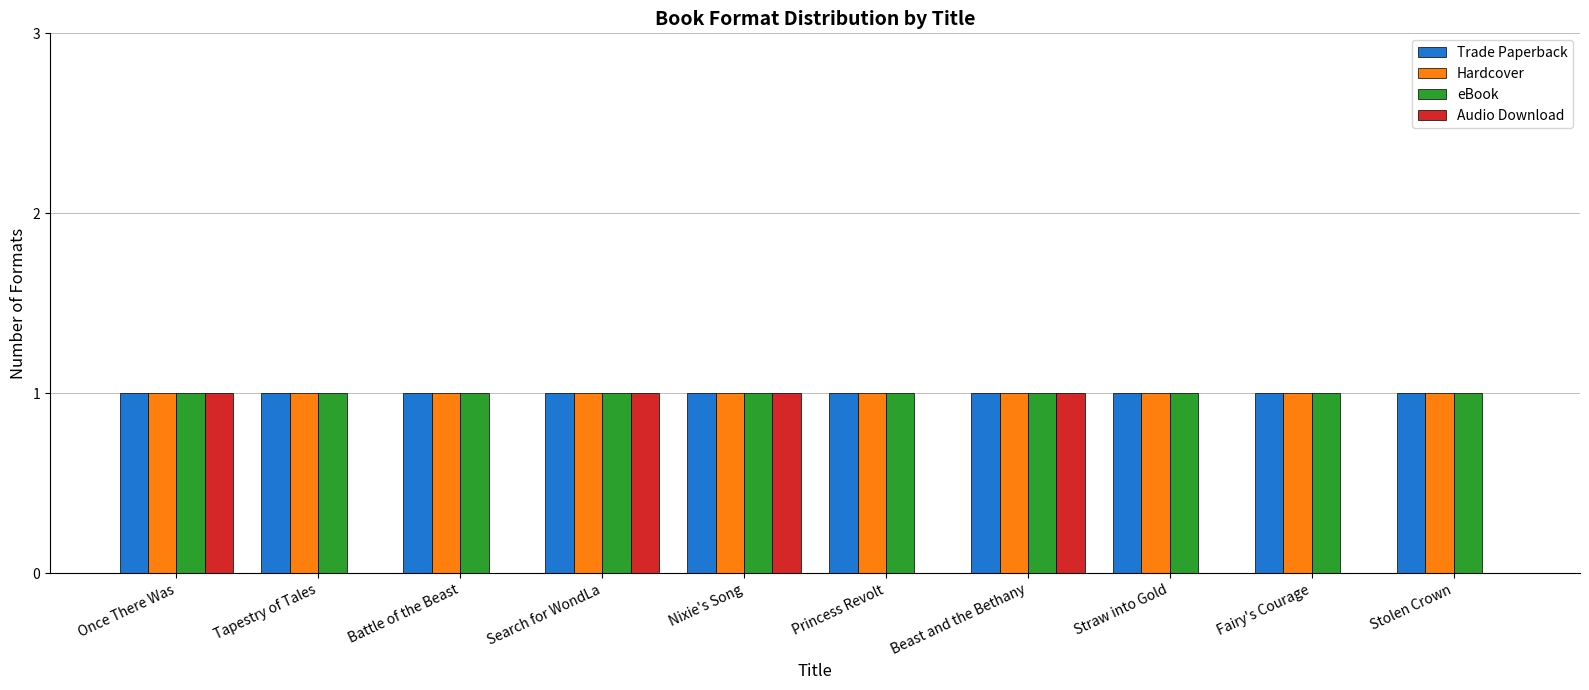

Does the chart contain stacked bars?

No